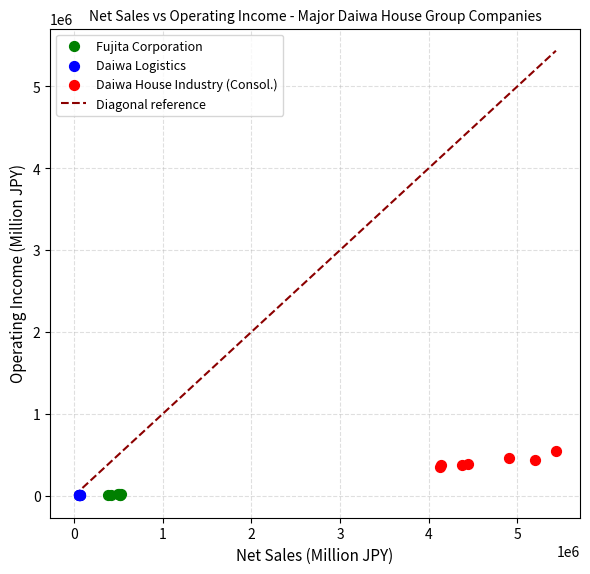

Which series contains the highest Y value?

Daiwa House Industry (Consol.)